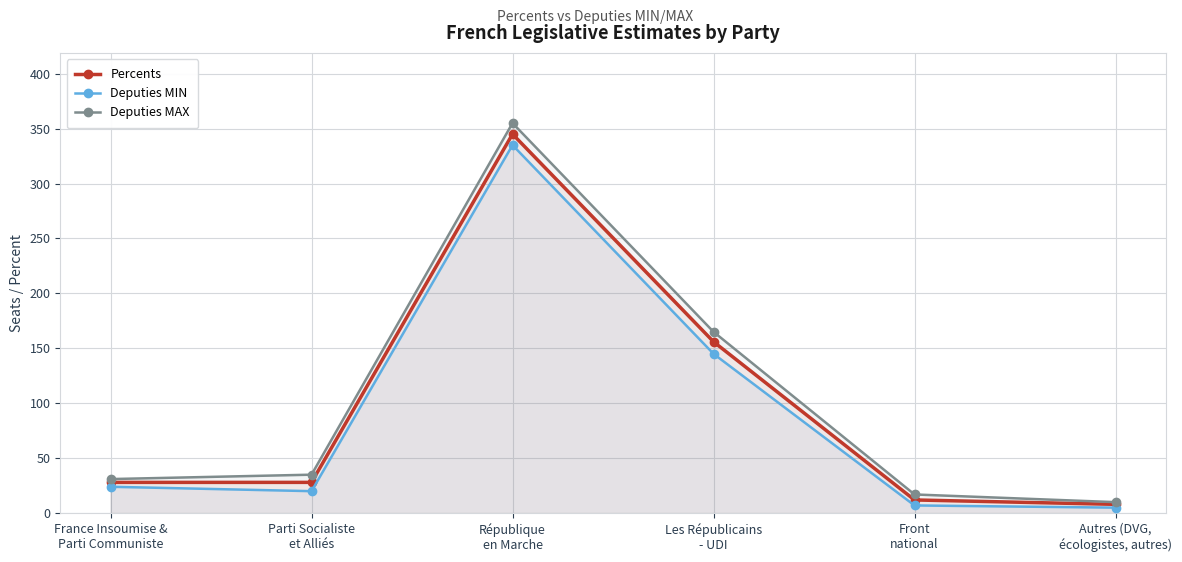

What is the sum of the Percents values at Autres (DVG,
écologistes, autres) and République
en Marche?

353